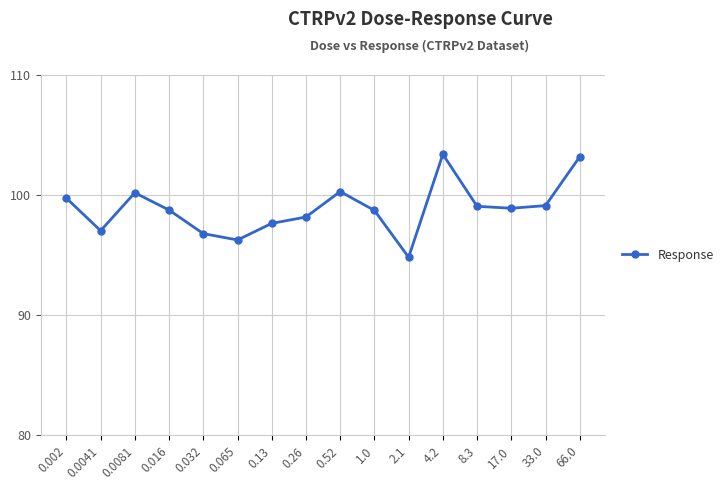

Which category has the lowest value across all series?

2.1